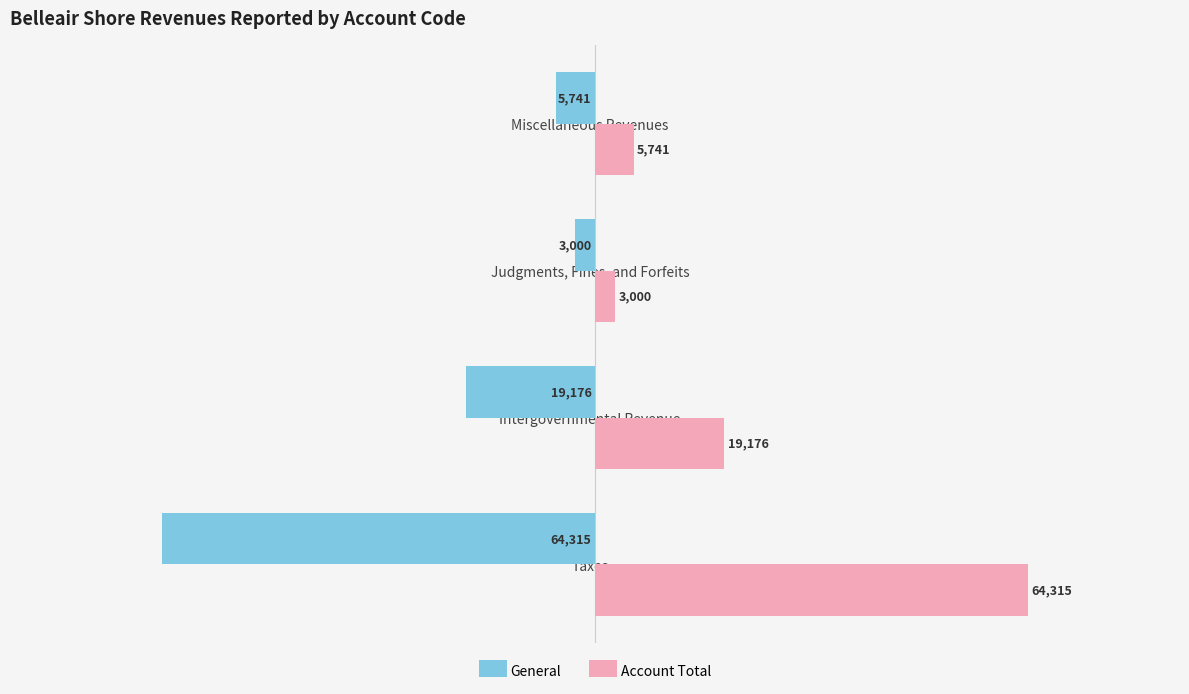

What is the spread (max minus min) of values at Judgments, Fines, and Forfeits?

6000